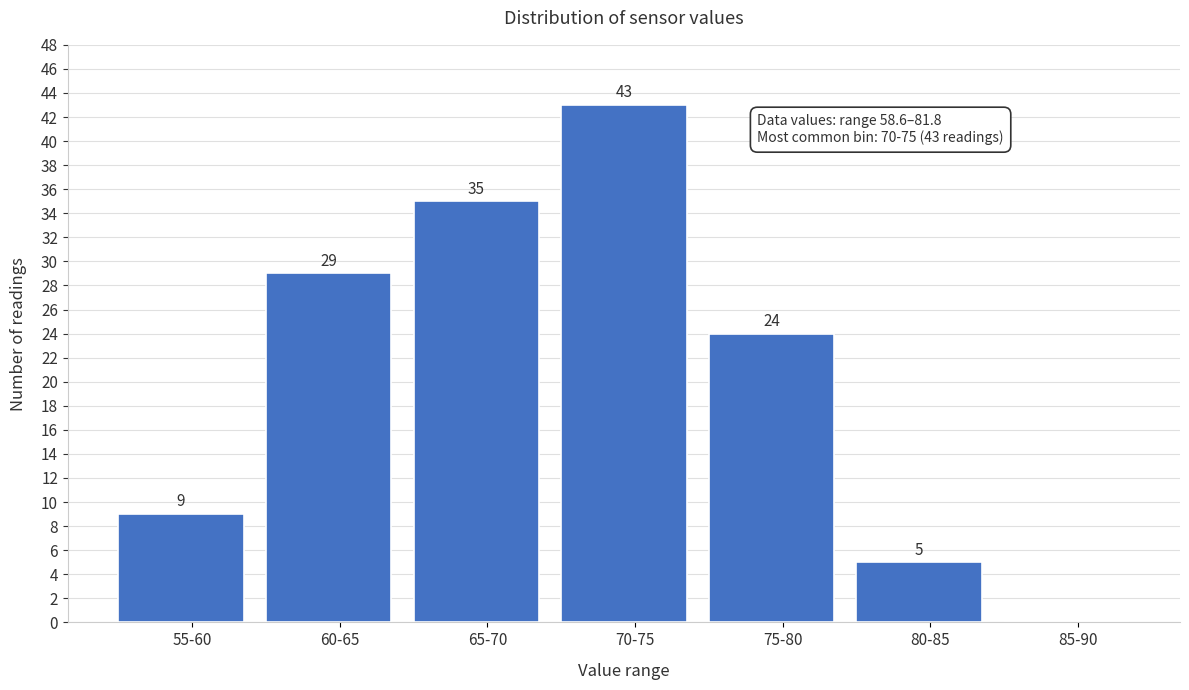

Reading left to right, what are all the values shown in this chart?

55-60=9	60-65=29	65-70=35	70-75=43	75-80=24	80-85=5	85-90=0